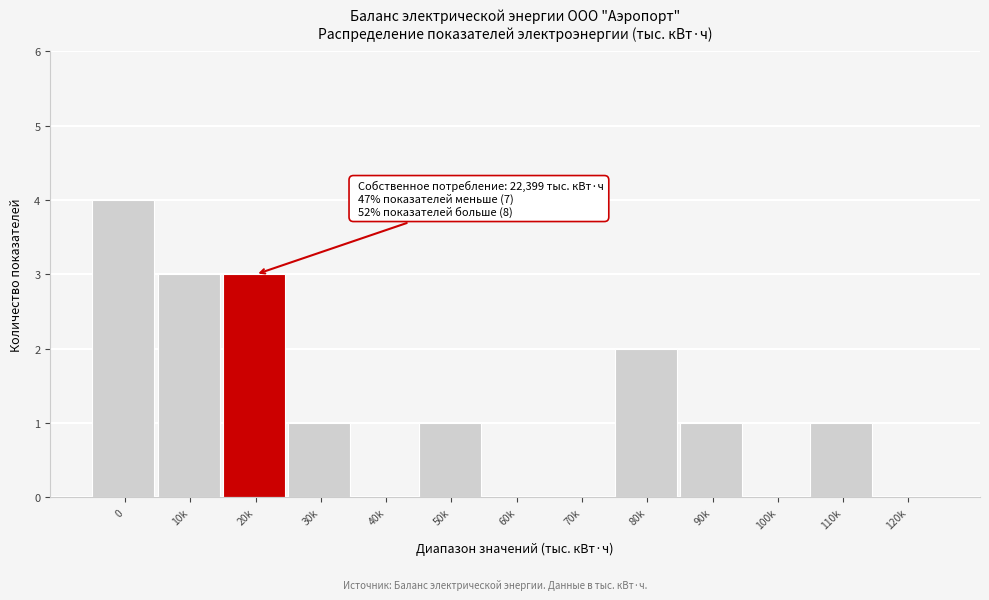

Reading left to right, what are all the values shown in this chart?

0=4	10k=3	20k=3	30k=1	40k=0	50k=1	60k=0	70k=0	80k=2	90k=1	100k=0	110k=1	120k=0